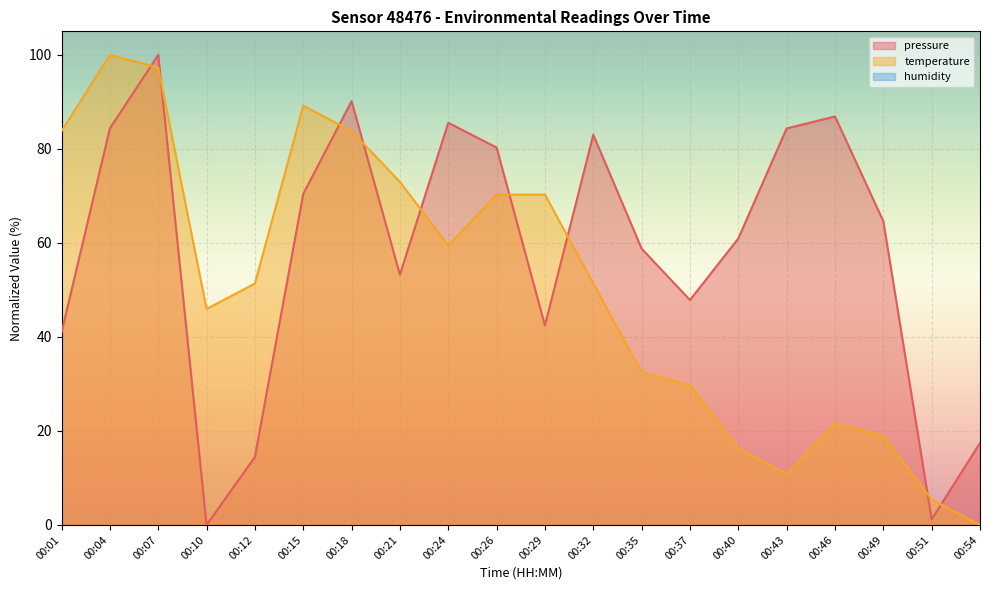

Where do pressure and temperature first cross each other?

00:04 and 00:07